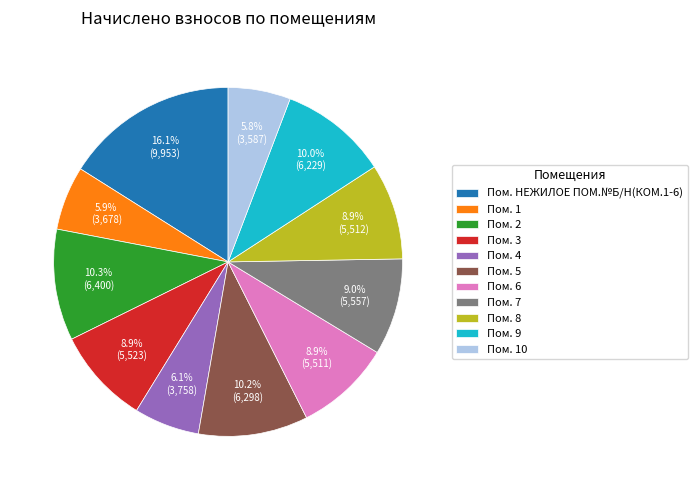

Which has a higher value, Пом. НЕЖИЛОЕ ПОМ.№Б/Н(КОМ.1-6) or Пом. 9?

Пом. НЕЖИЛОЕ ПОМ.№Б/Н(КОМ.1-6)